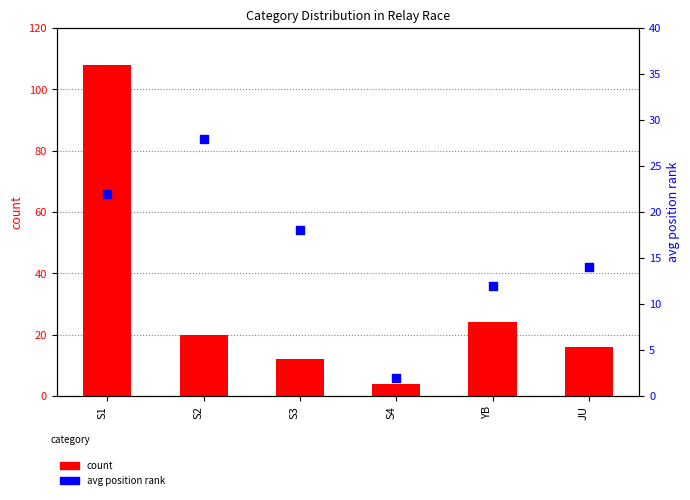

At which category is the sum across all series the highest?

S1